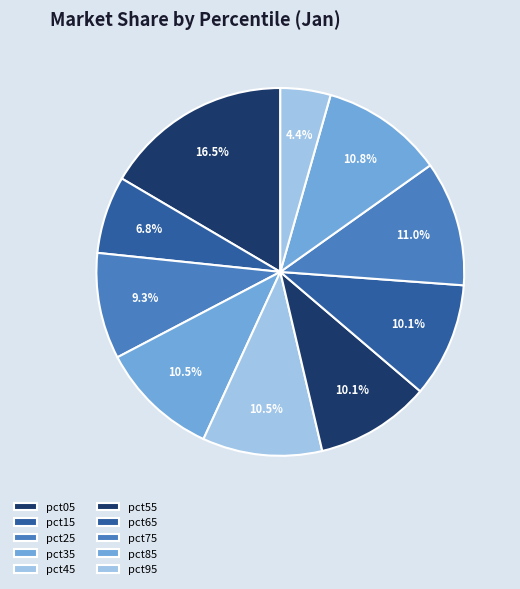

Which category has the biggest portion of the pie?

pct05